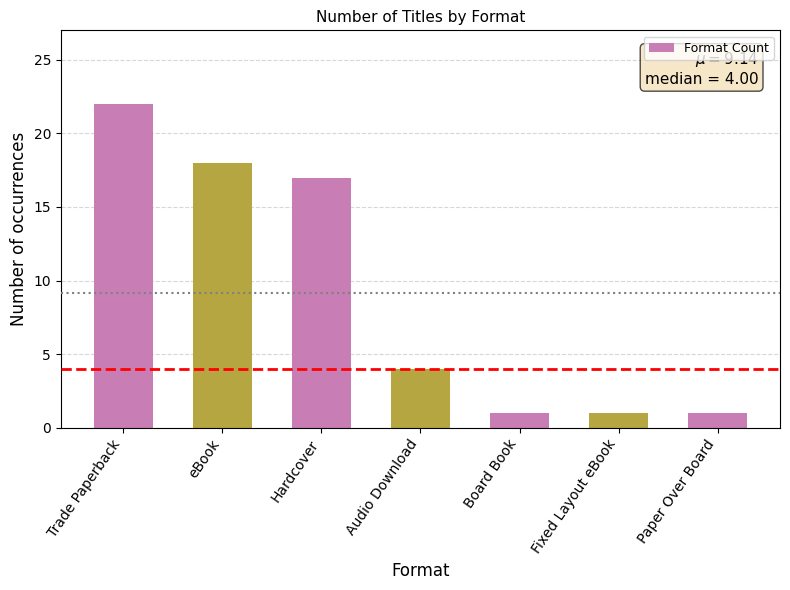

How many bars are there in total?

7